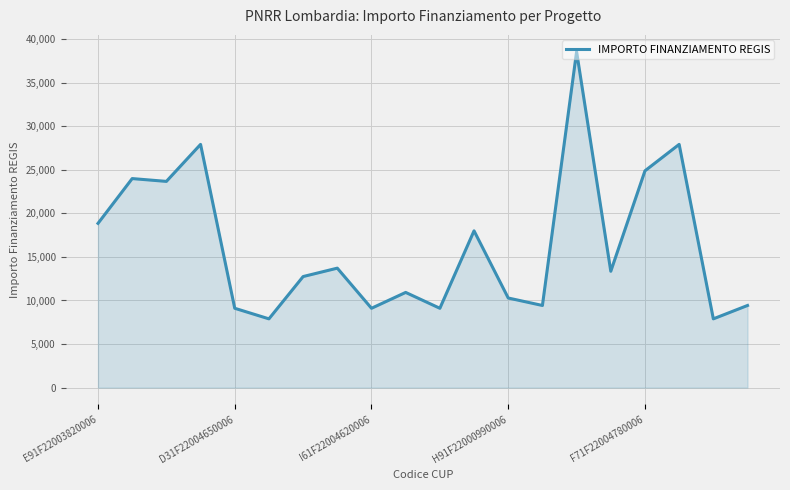

How many lines are shown in the chart?

1